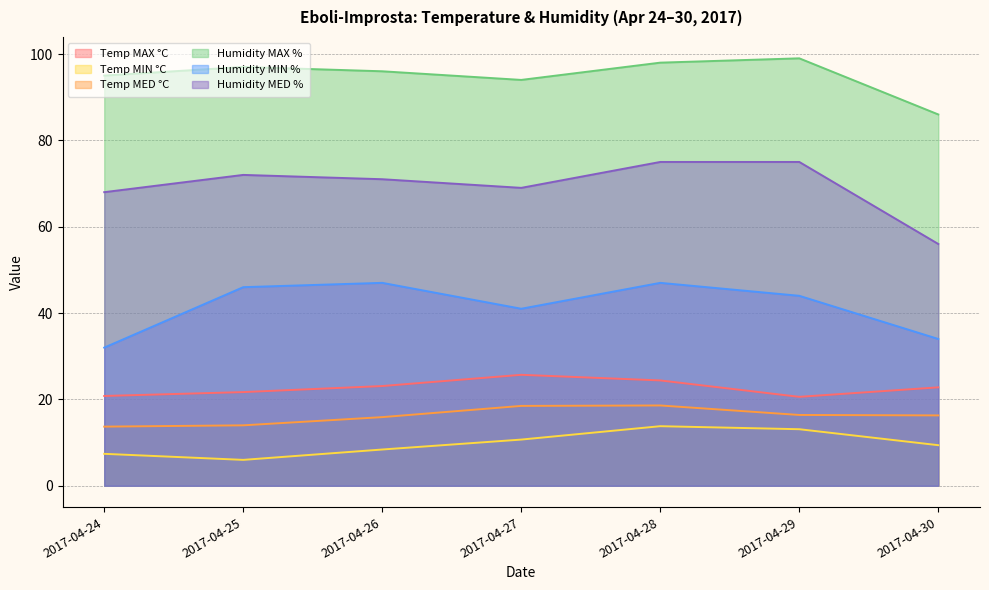

At which category does Temp MAX °C reach its first local valley?

2017-04-29